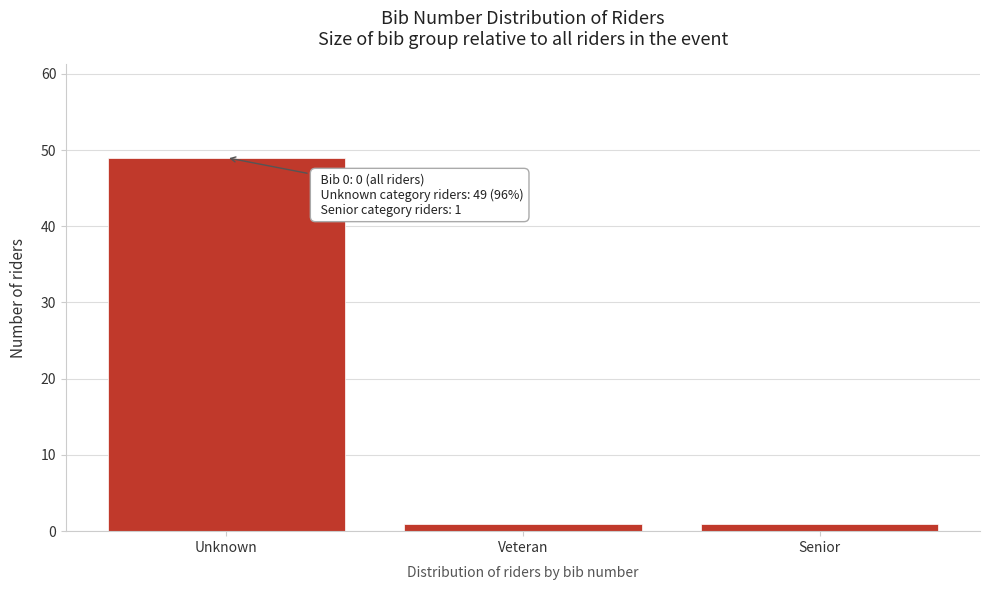

Reading left to right, list all the values displayed in this chart.

49	1	1